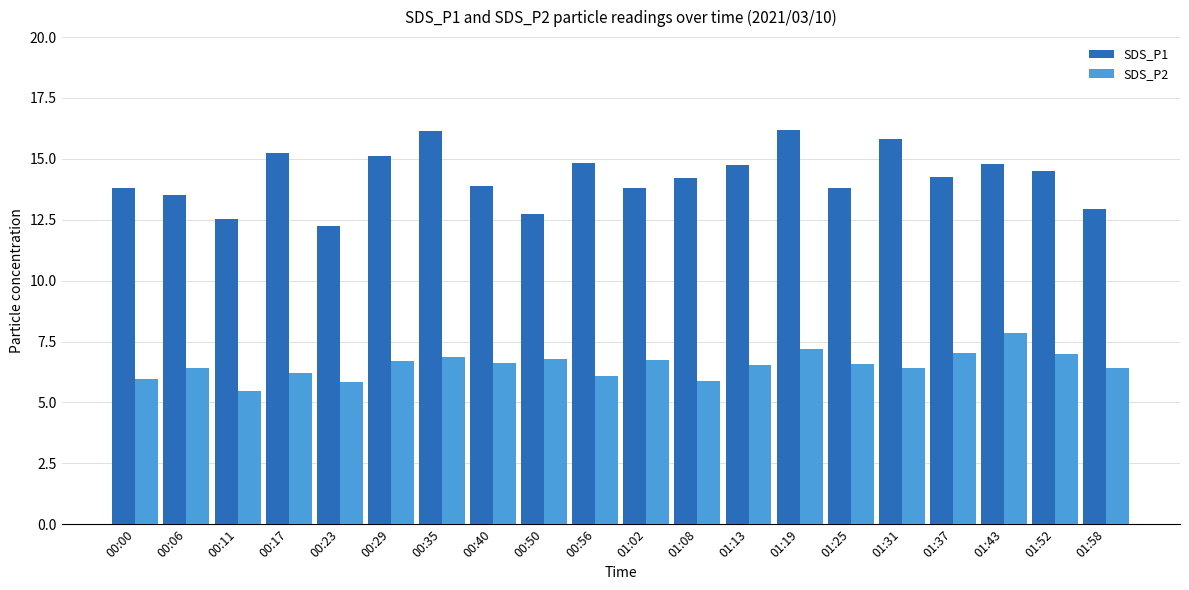

What is the difference between the highest and lowest values at 01:13?

8.2